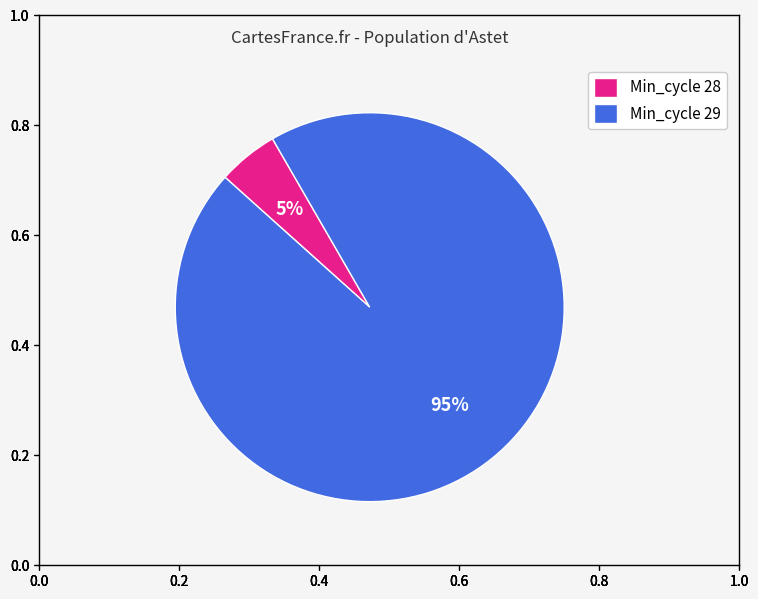

To the nearest percent, what portion does Min_cycle 28 represent?

5%